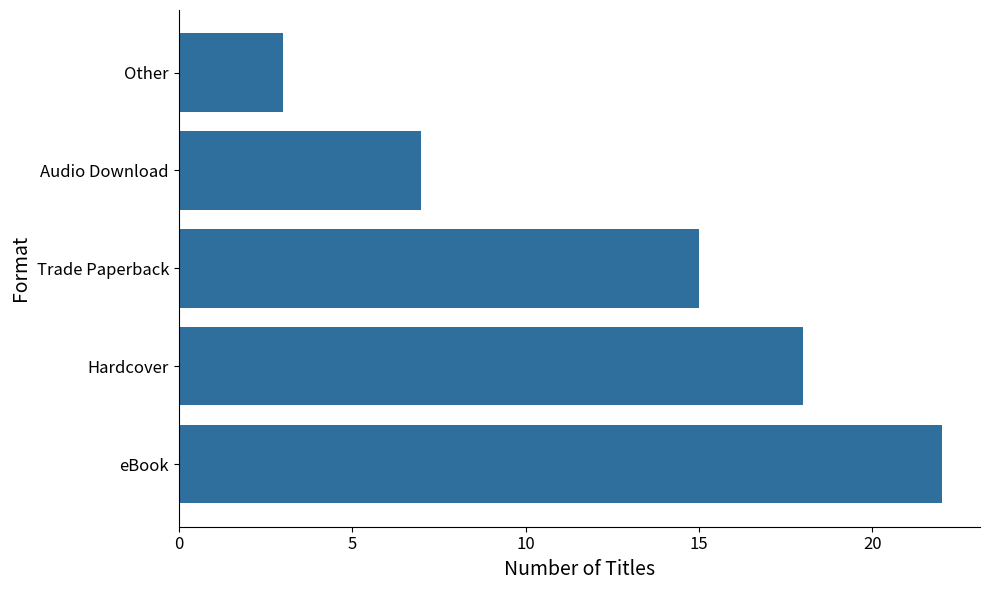

List the labels in order of value, largest first.

eBook, Hardcover, Trade Paperback, Audio Download, Other